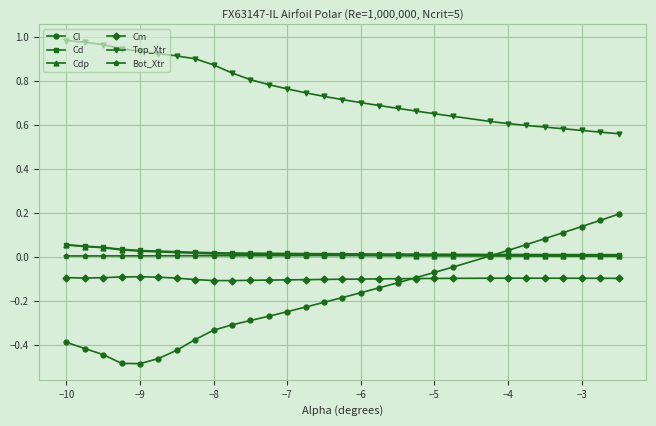

True or false: Cd and Top_Xtr cross at least once.

False